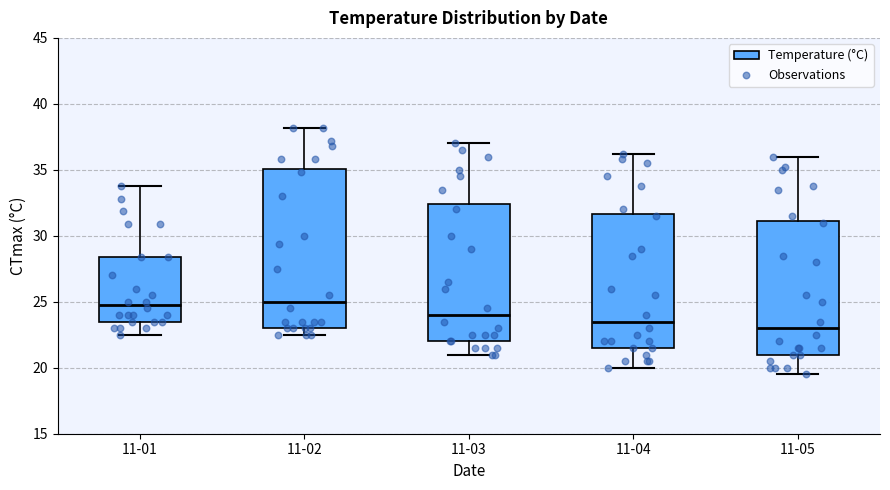

Reading left to right, transcribe this box plot: for each box, give where its median line is, the range the box spans, and where its two whiskers end, as read against the y-axis. The values are not printed on the chart, so give them approximately, as read against the axis.

11-01: median 25.0, box 23.5 to 28.5, whiskers 22.5 to 34.0
11-02: median 25.0, box 23.0 to 35.0, whiskers 22.5 to 38.0
11-03: median 24.0, box 22.0 to 32.5, whiskers 21.0 to 37.0
11-04: median 23.5, box 21.5 to 31.5, whiskers 20.0 to 36.0
11-05: median 23.0, box 21.0 to 31.0, whiskers 19.5 to 36.0